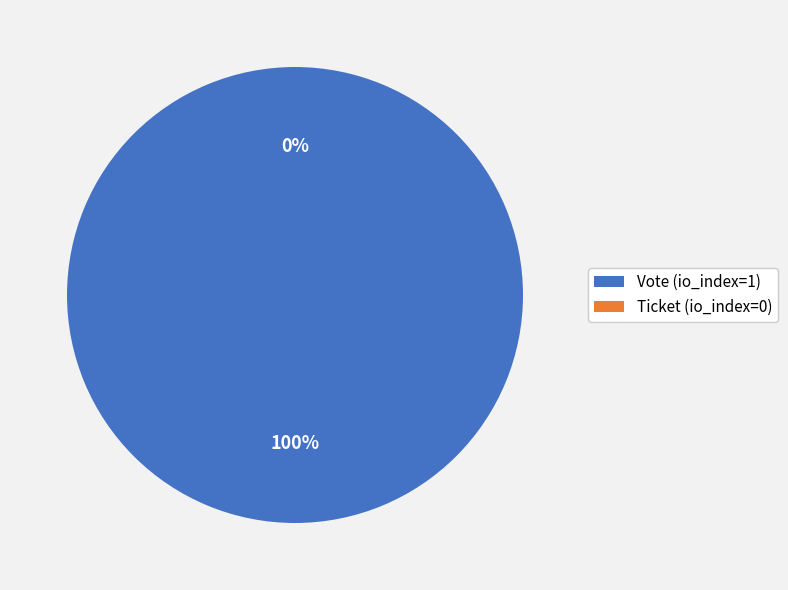

What is the change in value from Vote (io_index=1) to Ticket (io_index=0)?

-1